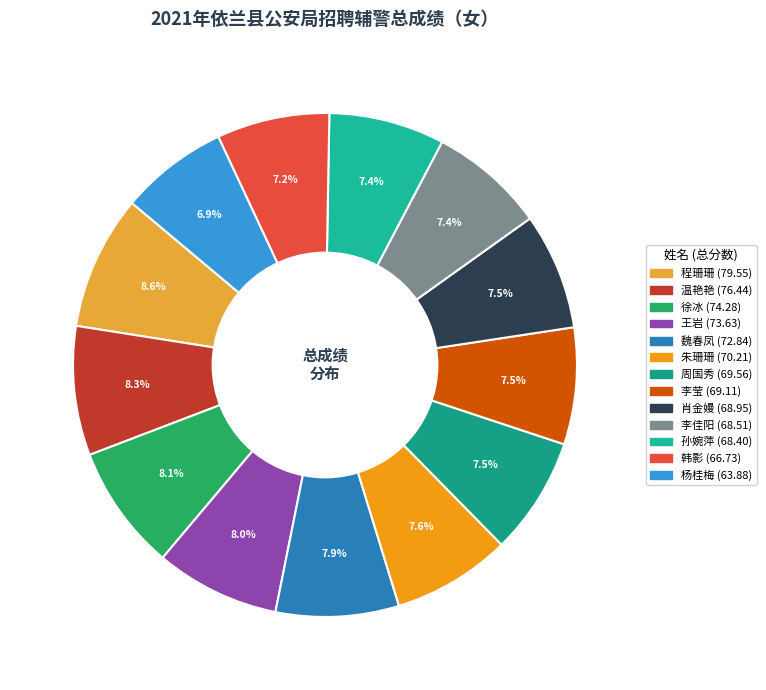

True or false: 杨桂梅 accounts for 1% of the total.

False